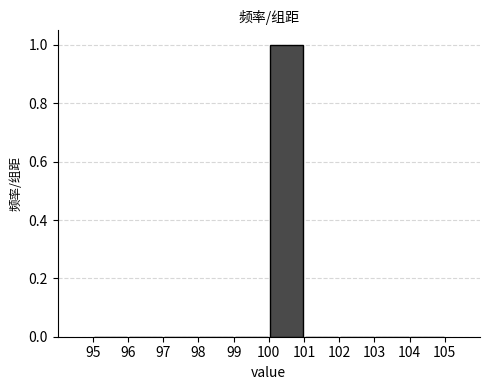

Reading left to right, transcribe this chart: for each bar, give the range it covers on the x-axis and its height. The values are not printed on the chart, so give them approximately, as read against the axis.

95 to 96: 0
96 to 97: 0
97 to 98: 0
98 to 99: 0
99 to 100: 0
100 to 101: 1
101 to 102: 0
102 to 103: 0
103 to 104: 0
104 to 105: 0